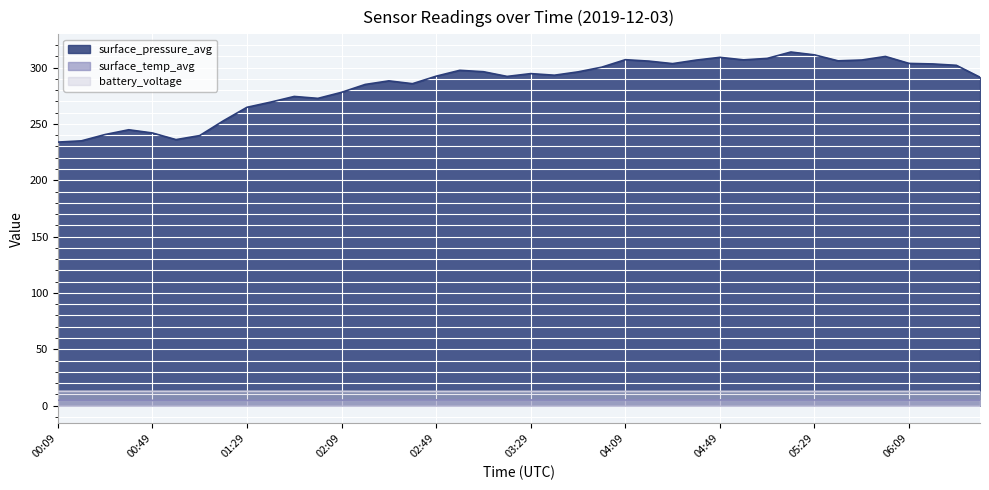

True or false: surface_pressure_avg and battery_voltage intersect in this chart.

False